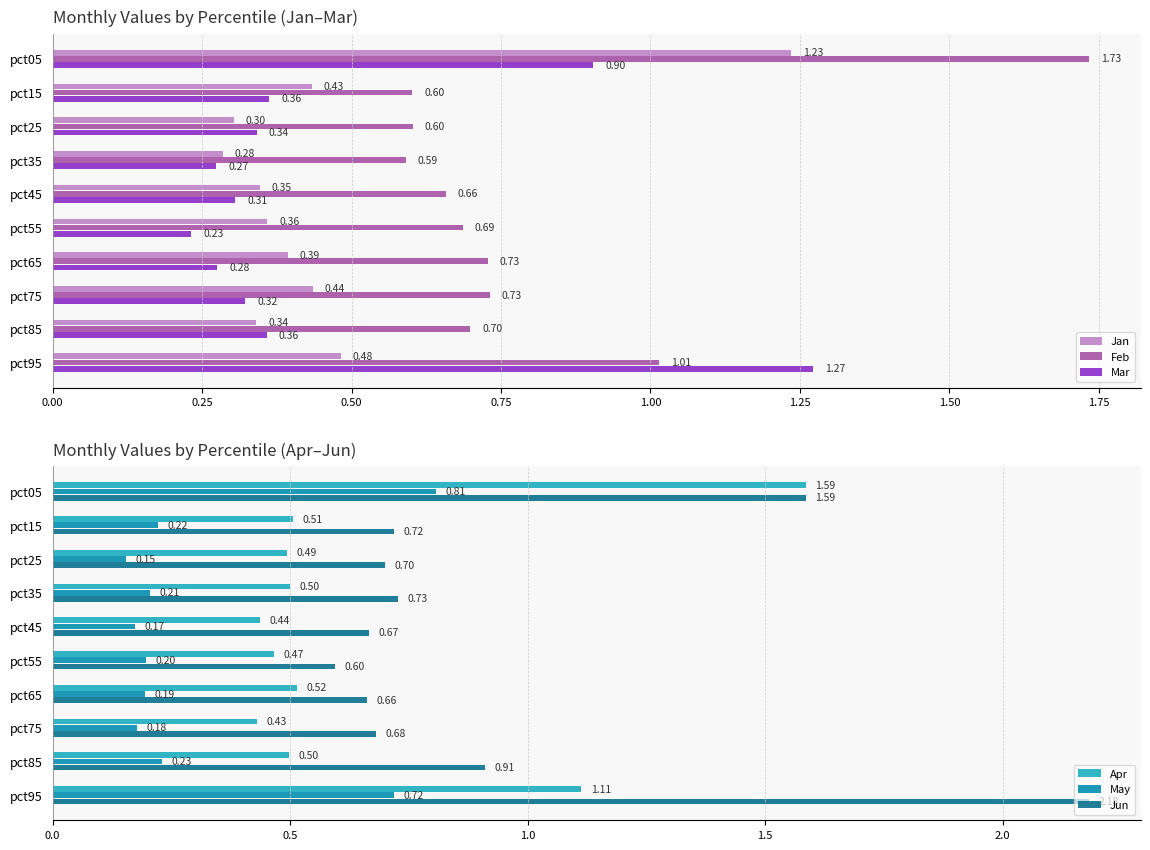

What is the difference between the maximum and second lowest values in the Jun series?

1.5